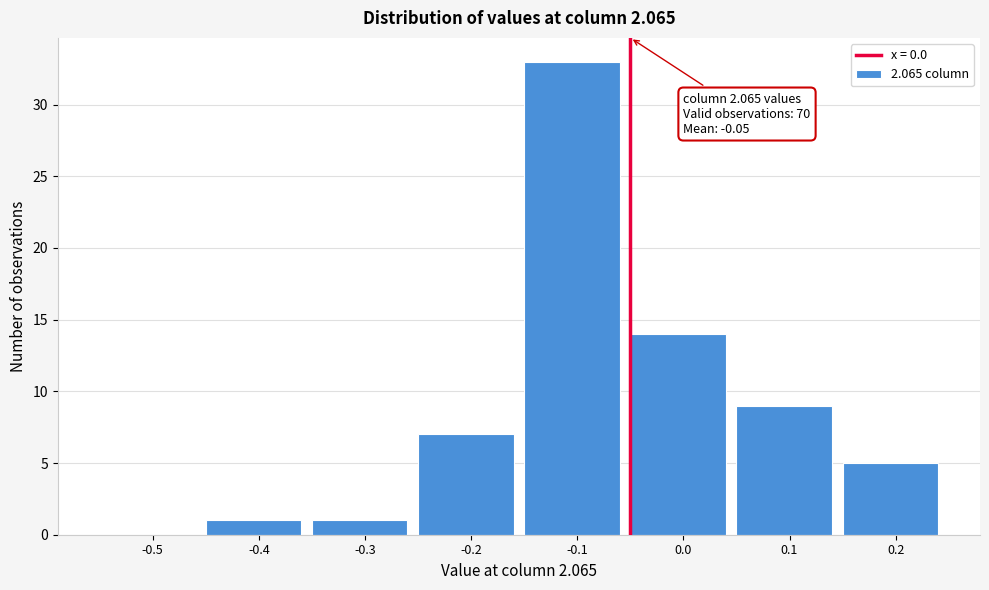

Reading left to right, list all the values displayed in this chart.

-0.5=0	-0.4=1	-0.3=1	-0.2=7	-0.1=33	0.0=14	0.1=9	0.2=5